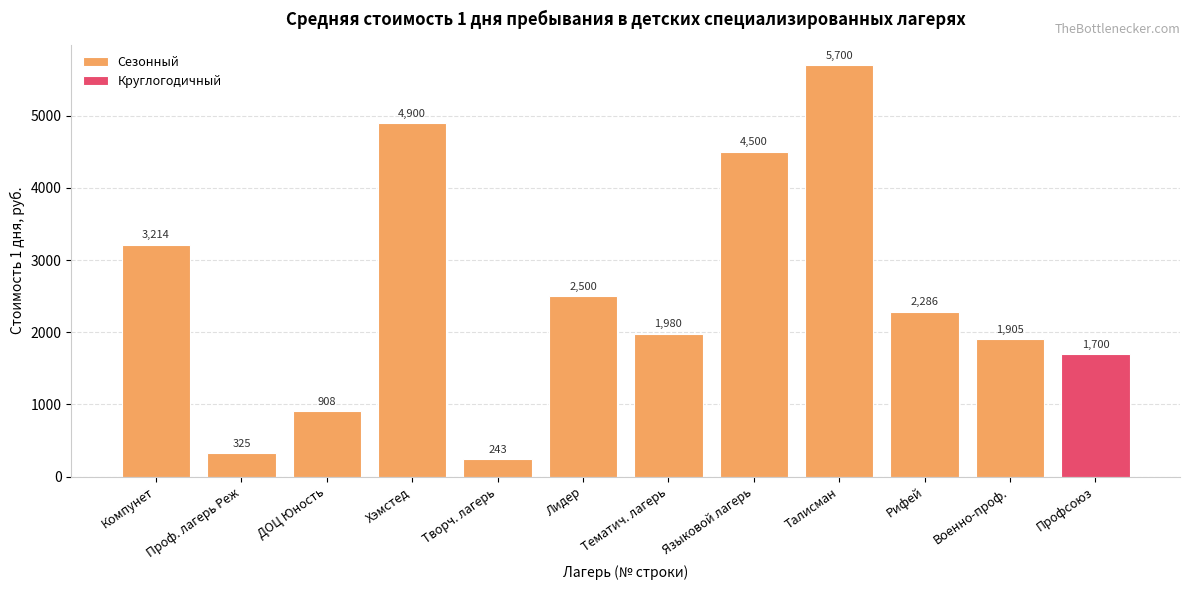

True or false: Сезонный has a value of 50.7 at Творч. лагерь.

False